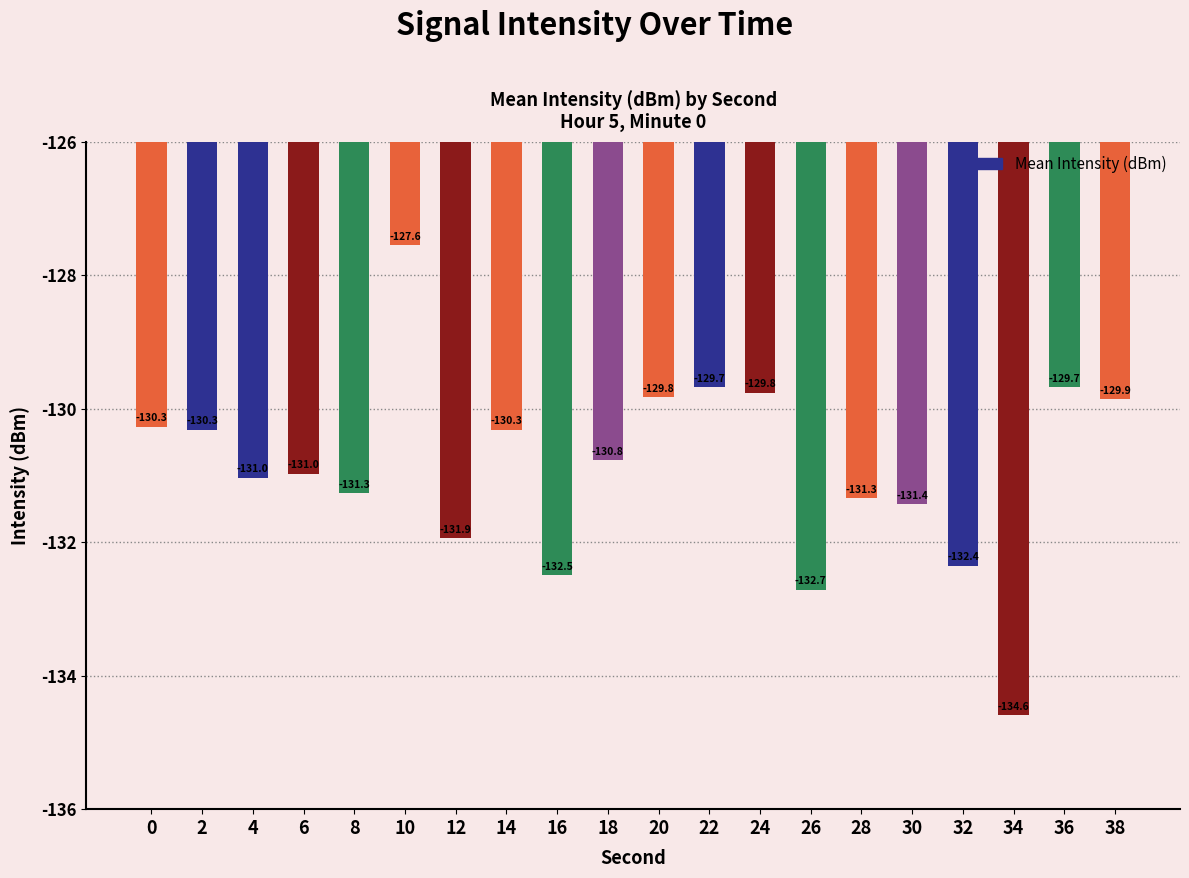

Count the number of data series in this chart.

1